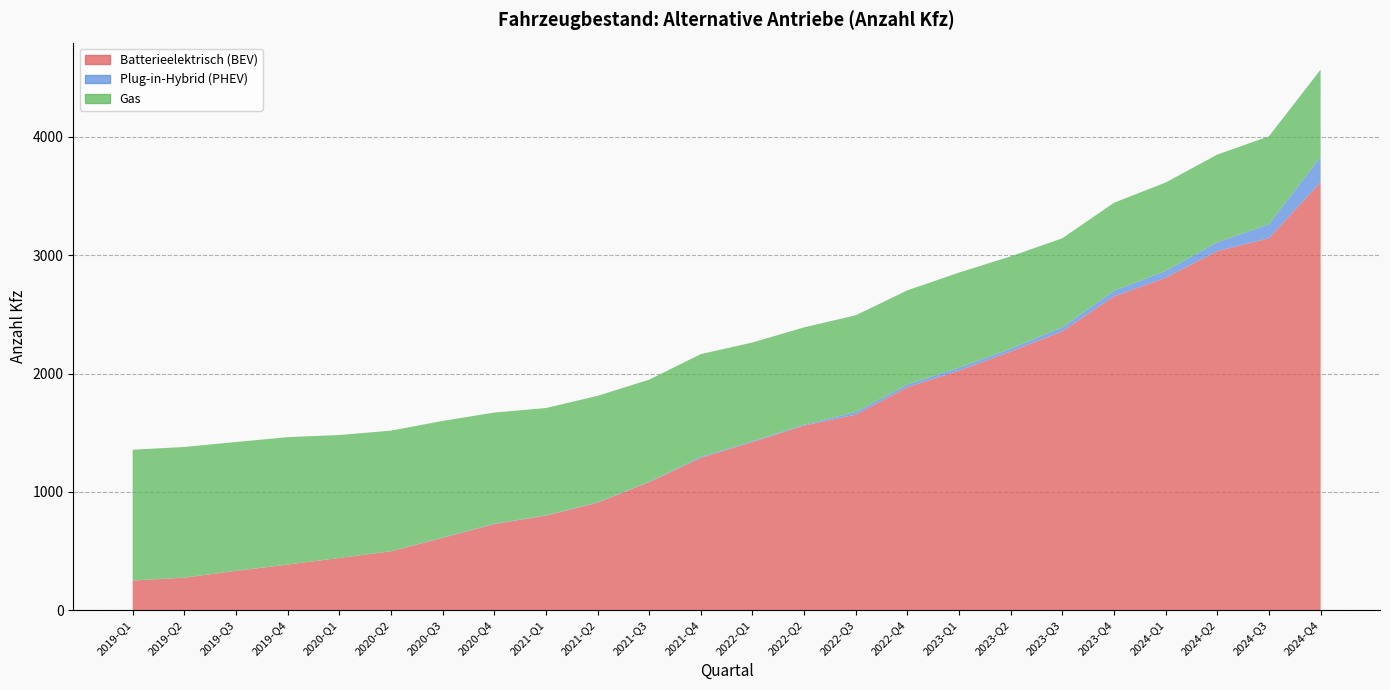

Reading right to left, list all the values displayed in this chart.

Batterieelektrisch (BEV): 2024-Q4=3618	2024-Q3=3143	2024-Q2=3034	2024-Q1=2809	2023-Q4=2651	2023-Q3=2357	2023-Q2=2185	2023-Q1=2024	2022-Q4=1884	2022-Q3=1652	2022-Q2=1560	2022-Q1=1421	2021-Q4=1287	2021-Q3=1082	2021-Q2=908	2021-Q1=799	2020-Q4=727	2020-Q3=611	2020-Q2=497	2020-Q1=441	2019-Q4=385	2019-Q3=332	2019-Q2=274	2019-Q1=250
Plug-in-Hybrid (PHEV): 2024-Q4=213	2024-Q3=119	2024-Q2=75	2024-Q1=58	2023-Q4=48	2023-Q3=34	2023-Q2=25	2023-Q1=25	2022-Q4=23	2022-Q3=23	2022-Q2=7	2022-Q1=7	2021-Q4=8	2021-Q3=3	2021-Q2=3	2021-Q1=3	2020-Q4=3	2020-Q3=3	2020-Q2=1	2020-Q1=0	2019-Q4=1	2019-Q3=1	2019-Q2=1	2019-Q1=1
Gas: 2024-Q4=737	2024-Q3=743	2024-Q2=741	2024-Q1=747	2023-Q4=744	2023-Q3=752	2023-Q2=780	2023-Q1=804	2022-Q4=796	2022-Q3=817	2022-Q2=823	2022-Q1=834	2021-Q4=869	2021-Q3=863	2021-Q2=900	2021-Q1=906	2020-Q4=940	2020-Q3=985	2020-Q2=1019	2020-Q1=1039	2019-Q4=1076	2019-Q3=1088	2019-Q2=1104	2019-Q1=1105